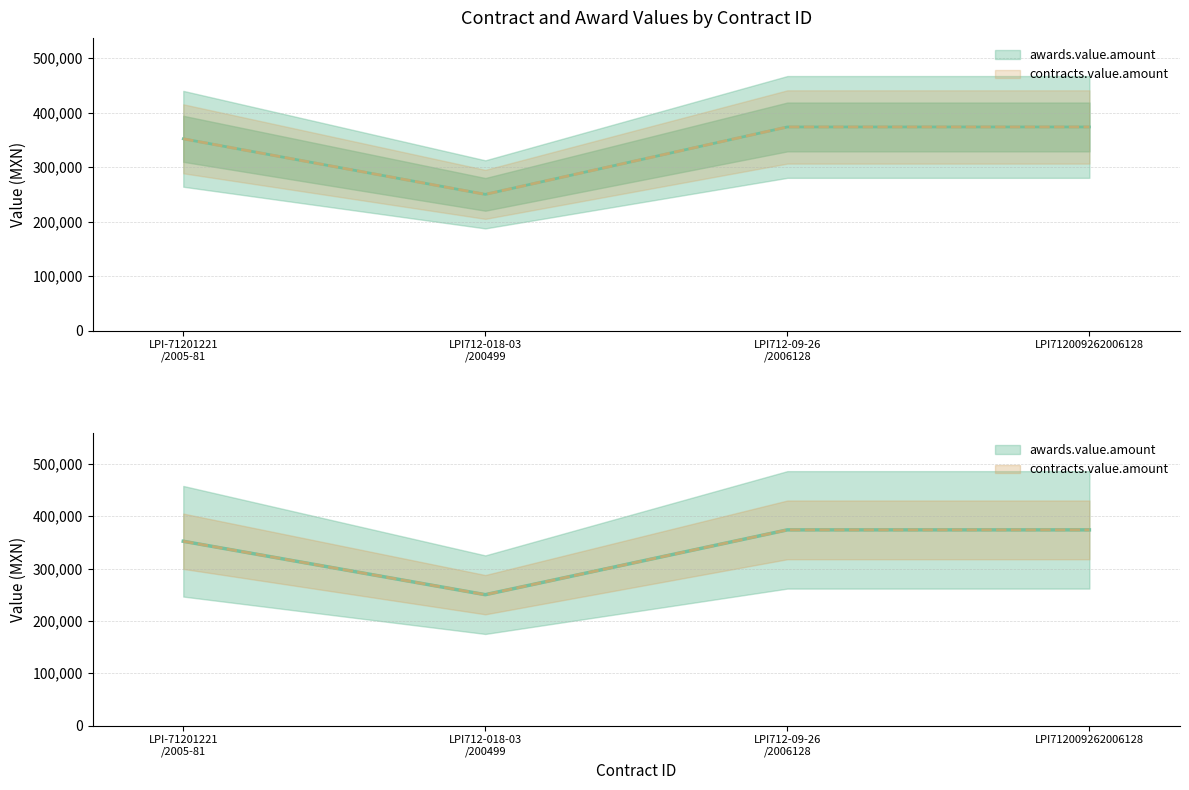

Is the value of awards.value.amount at LPI-71201221 /2005-81 greater than the value of contracts.value.amount at LPI712009262006128?

No